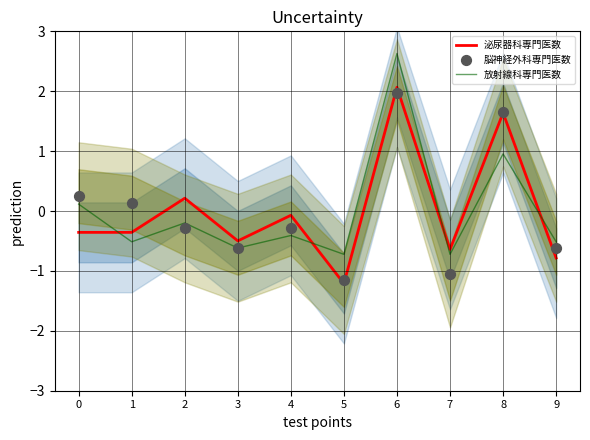

At how many categories does at least one series exceed 0?

5